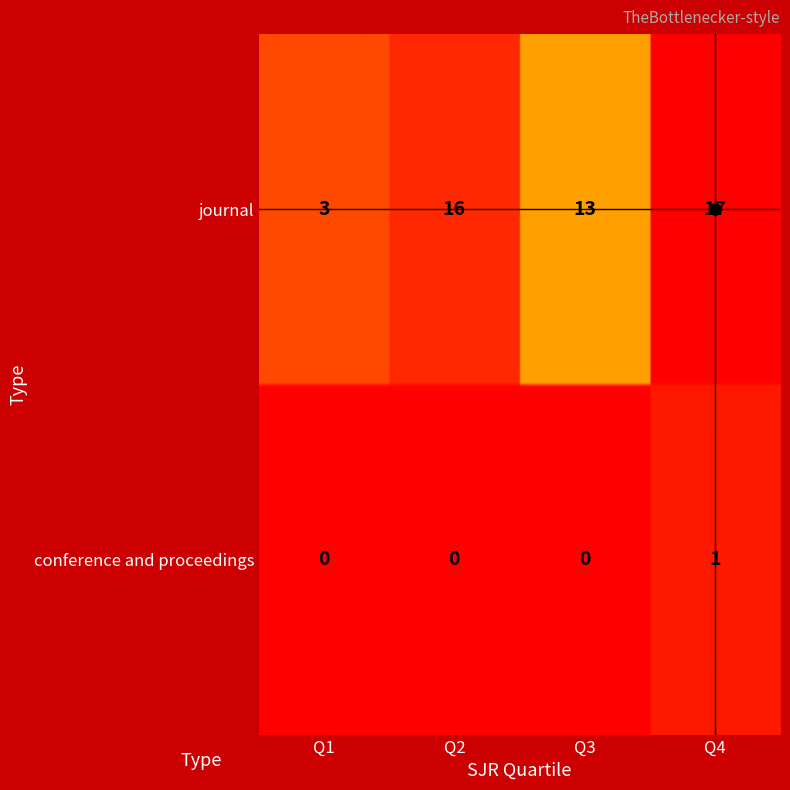

What is the highest value of the conference and proceedings series?

1